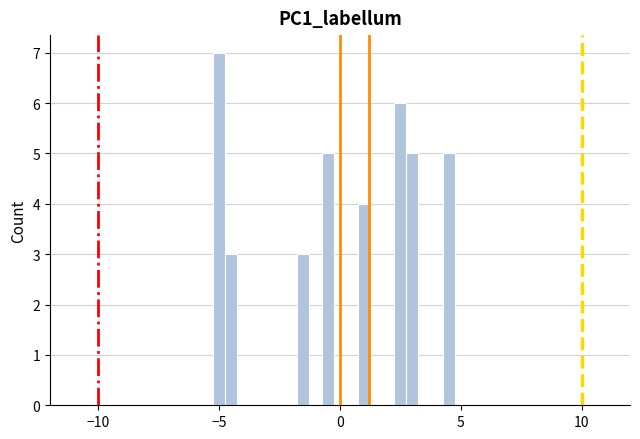

Around what value on the x-axis is the tallest bar? Give the approximate position of its centre, as read against the axis.

-5.0